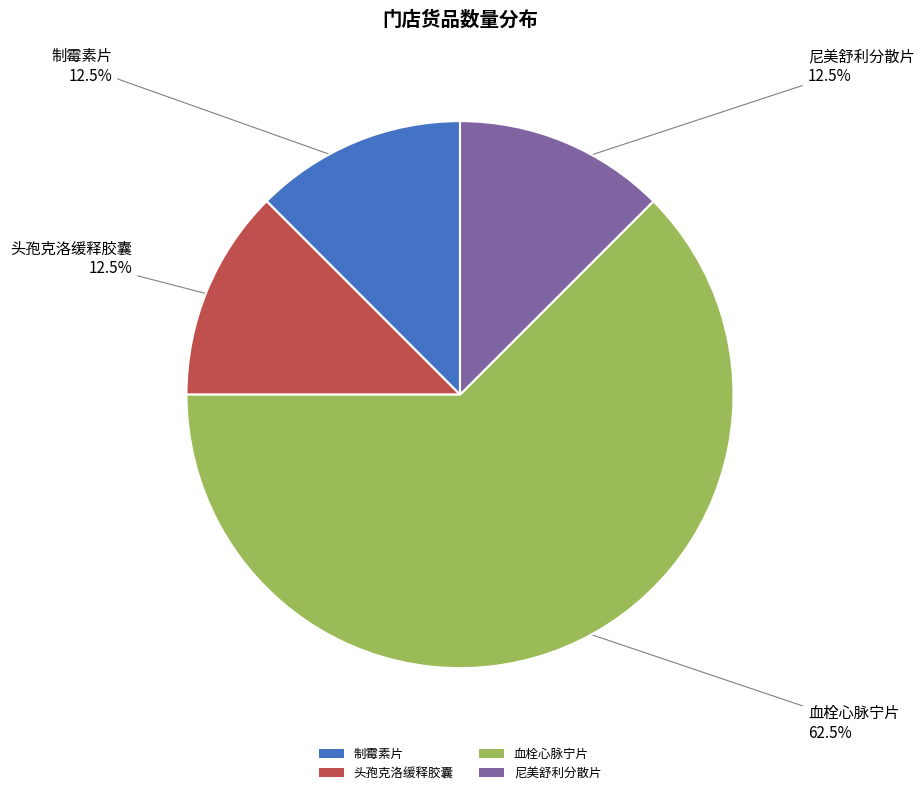

Approximately how many times larger is the value at 制霉素片 compared to 血栓心脉宁片?

0.2